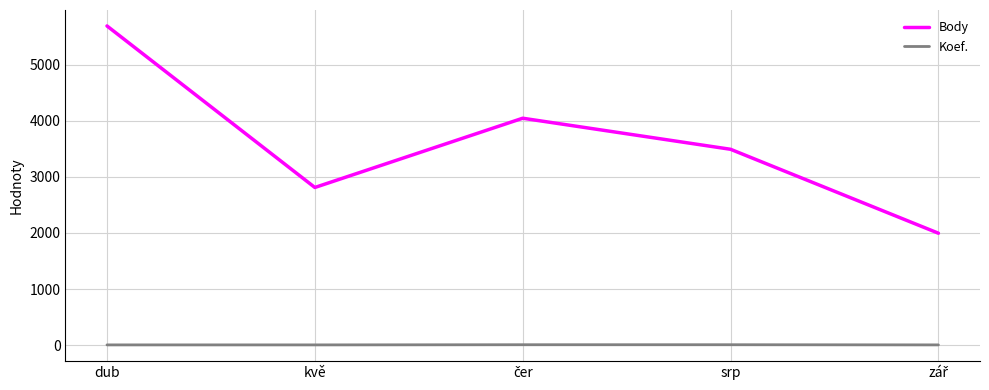

True or false: Body and Koef. cross at least once.

False